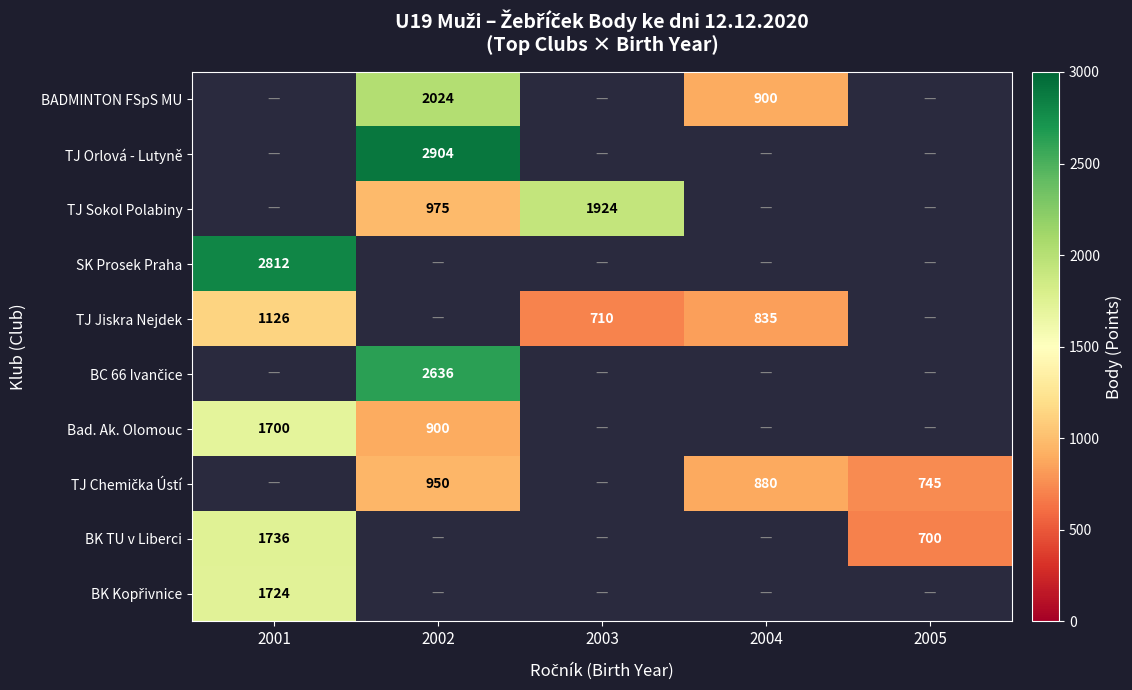

The BADMINTON FSpS MU series shows 900 at 2004. True or false?

True